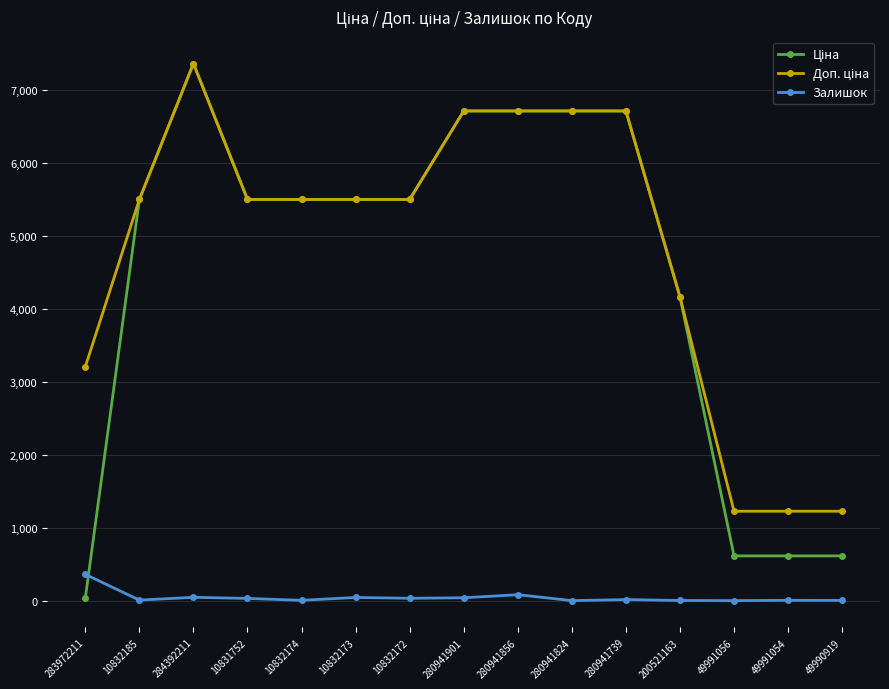

What is the total value across all series at 10832174?

10998.6